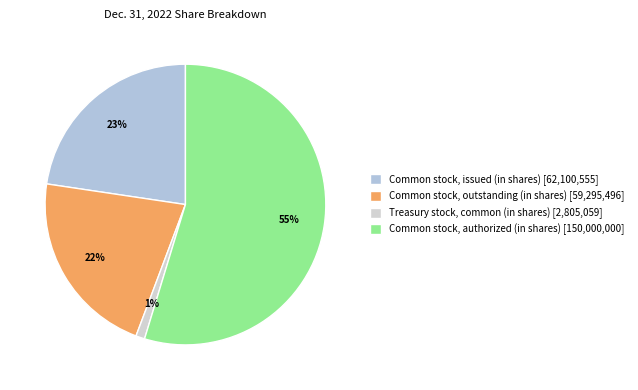

To the nearest percent, what is the difference between the Treasury stock, common (in shares) and Common stock, issued (in shares) slice percentages?

22%